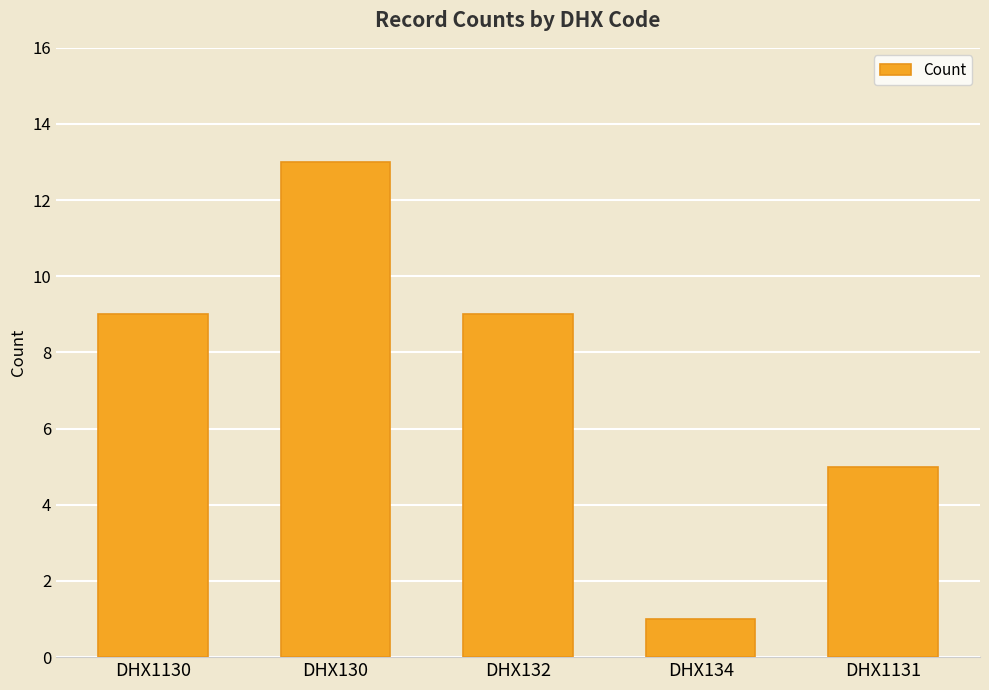

What is the greatest value displayed?

13